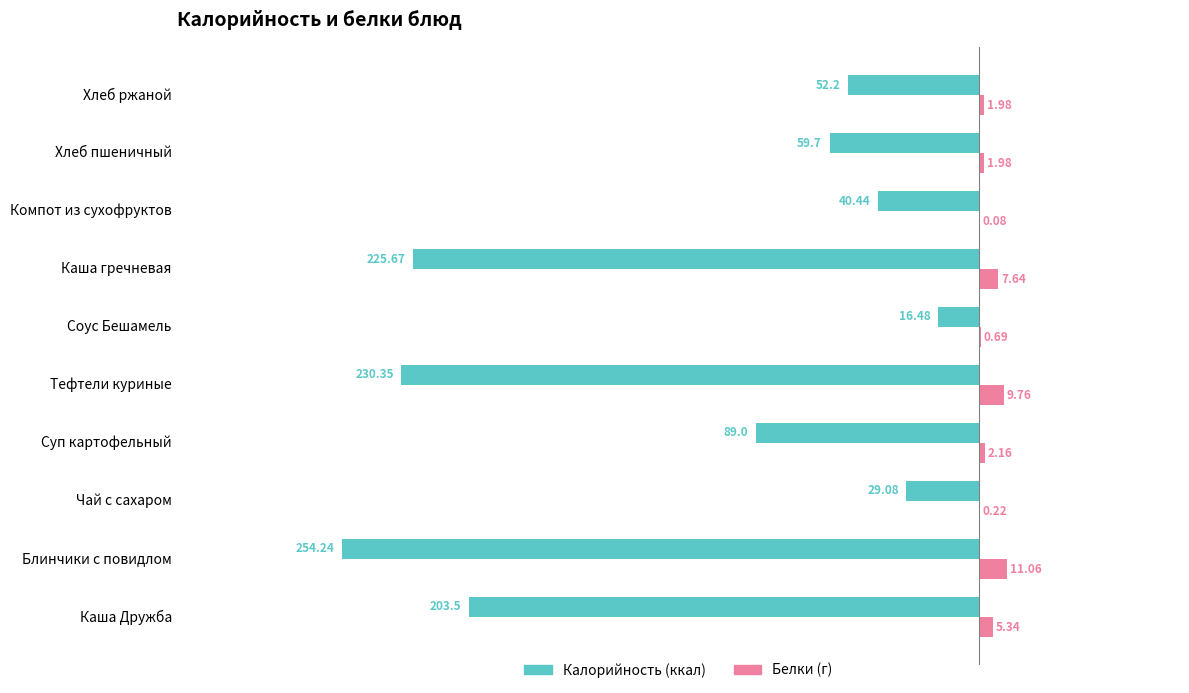

At which category is the sum across all series the highest?

Соус Бешамель